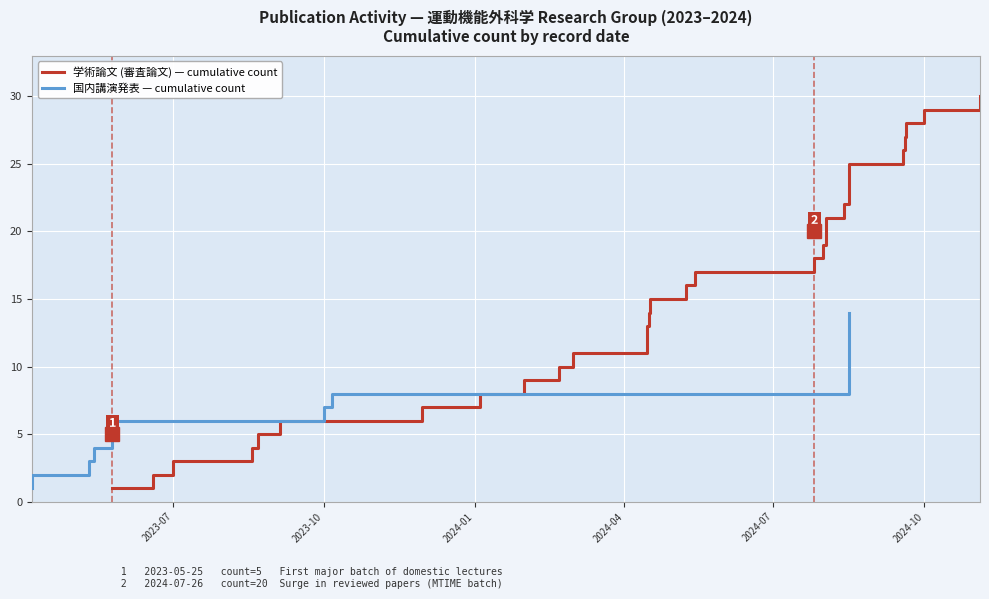

Which series has the largest range (max minus min)?

学術論文 (審査論文)